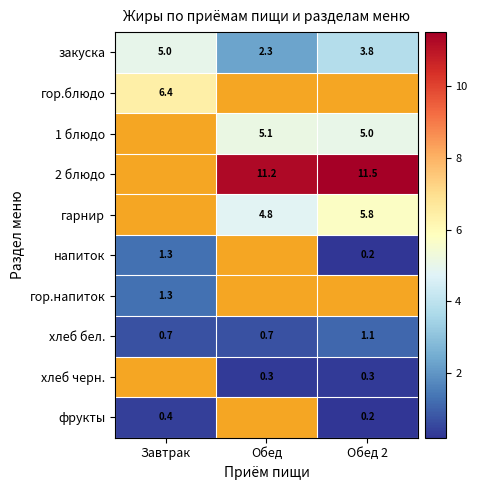

Read the хлеб бел. value at Обед.

0.7